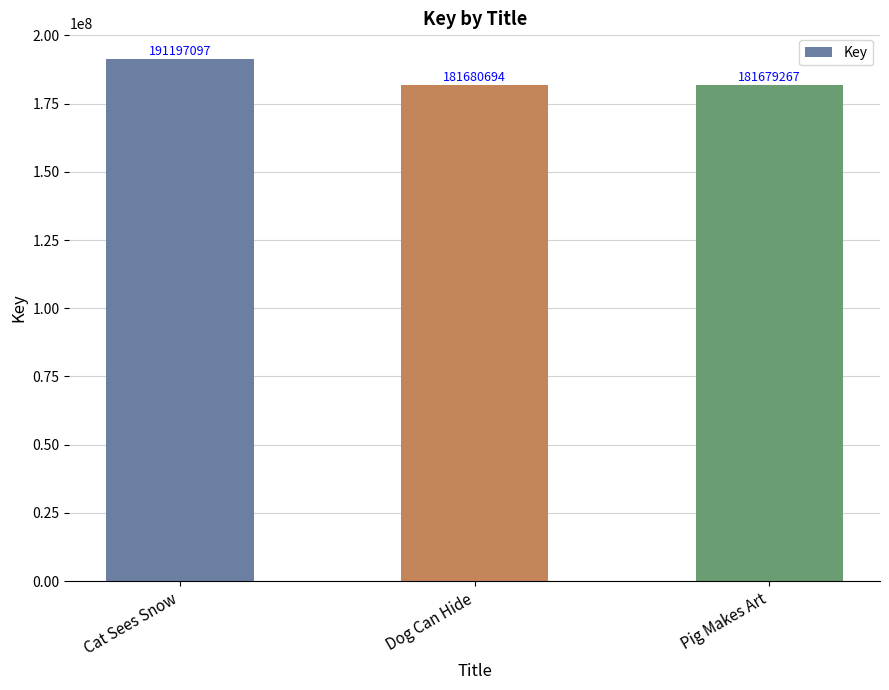

Reading left to right, what are all the values shown in this chart?

191197097	181680694	181679267